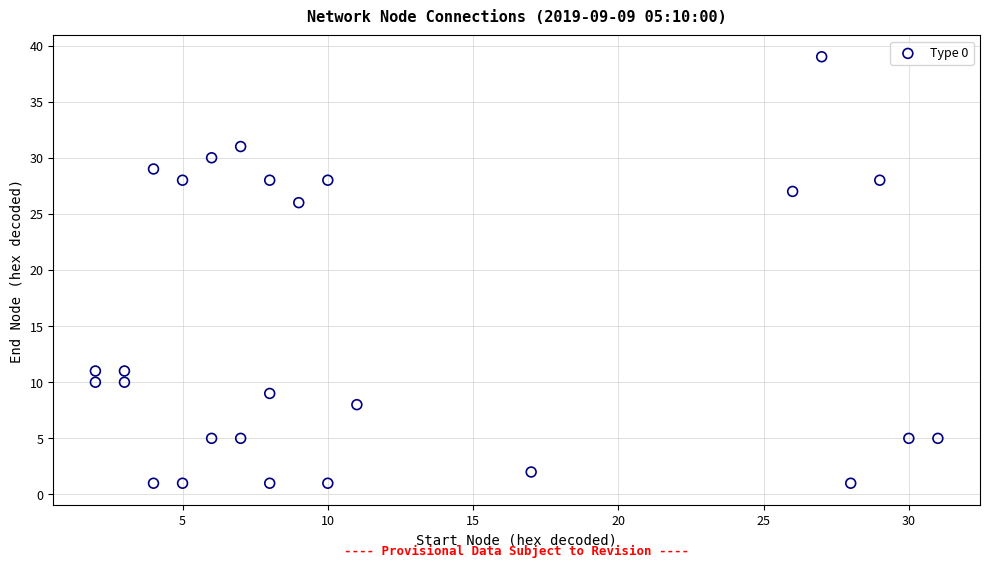

What Y value in the scatter plot is closest to 20?

26